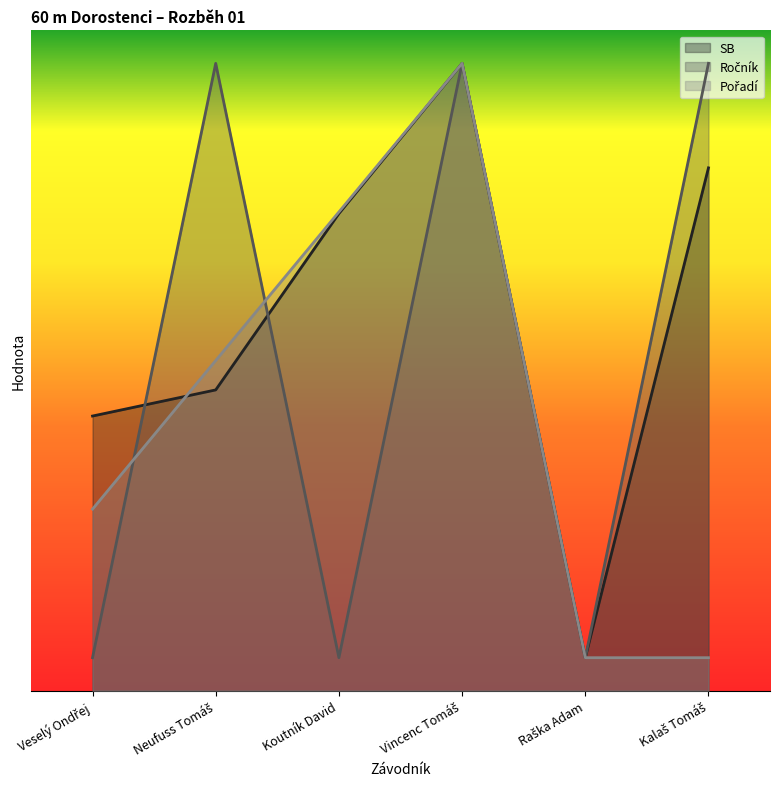

Count the number of data series in this chart.

3